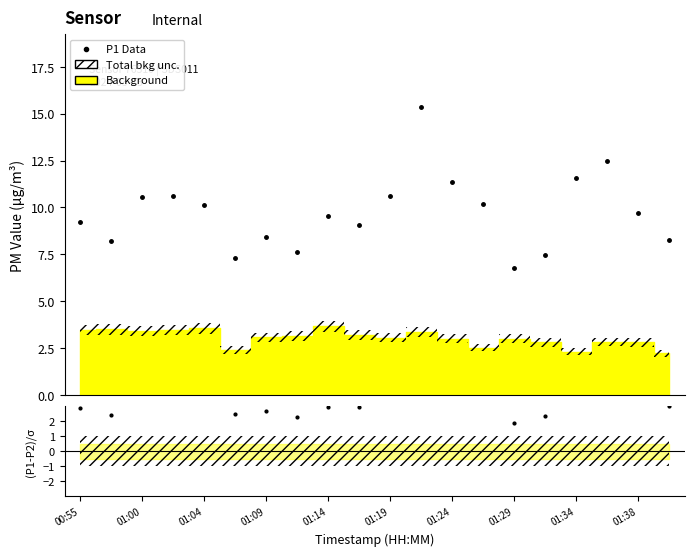

True or false: P1 Data and (P1-P2)/σ intersect in this chart.

False